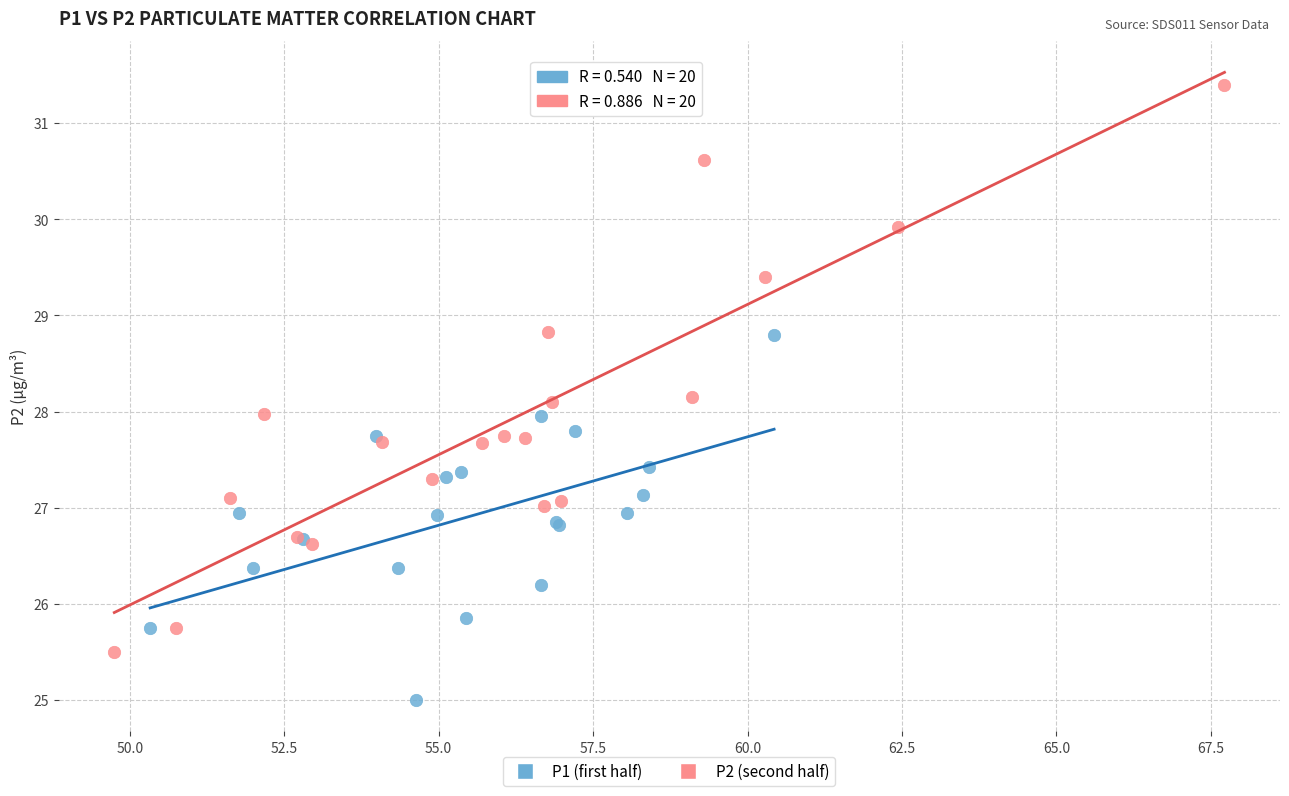

Which series has the largest Y range (max minus min)?

P2 (second half)